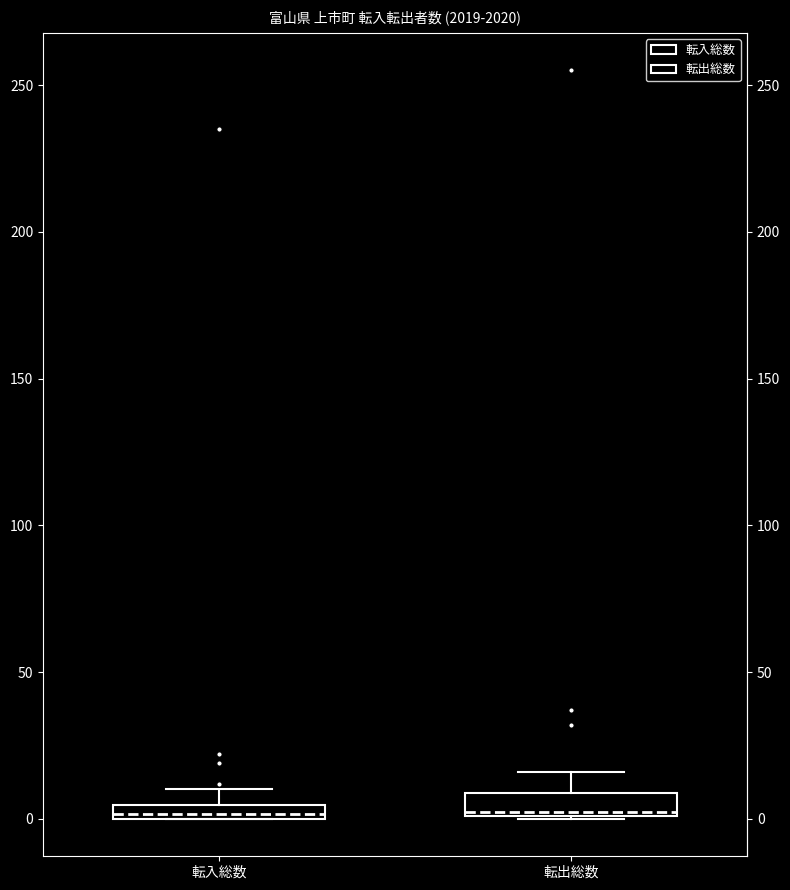

Where is the upper edge of the box for 転入総数 on the y-axis? The values are not printed on the chart, so give them approximately, as read against the axis.

5